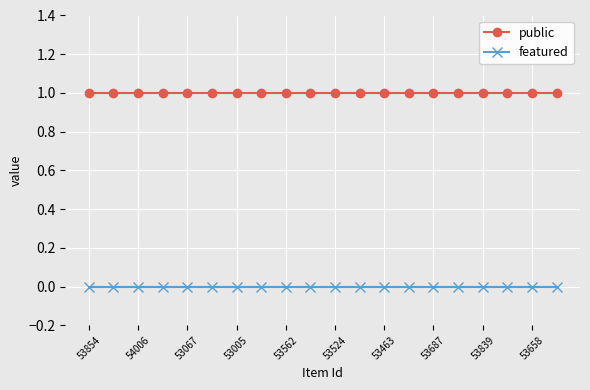

How many lines are shown in the chart?

2